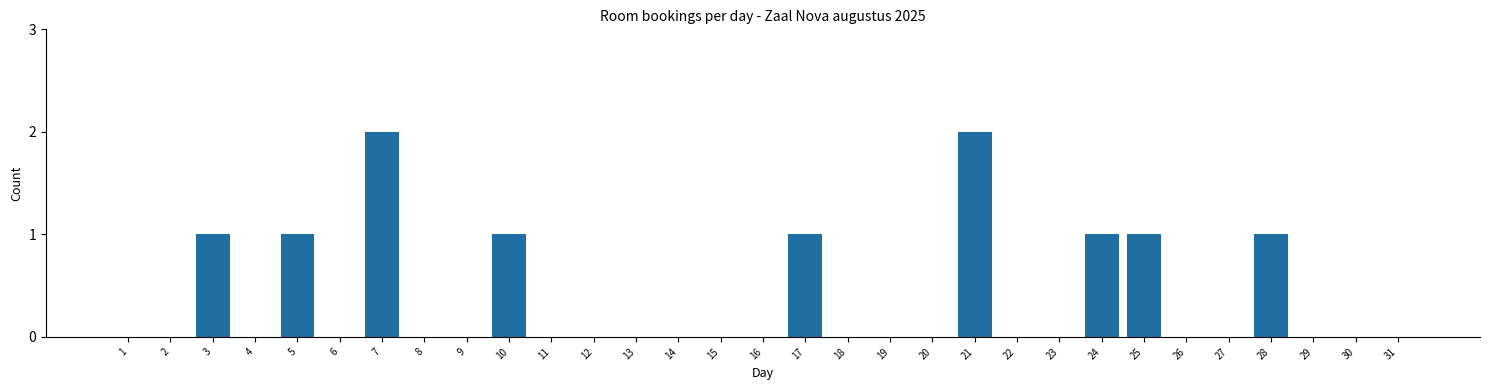

Which has a higher value, 4 or 17?

17